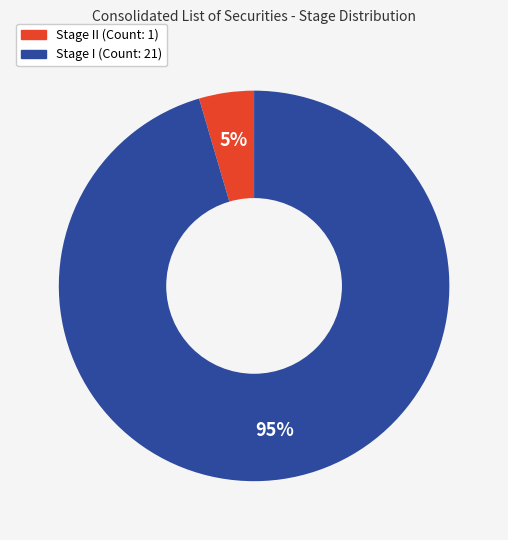

Is there any slice that represents more than half of the pie?

Yes